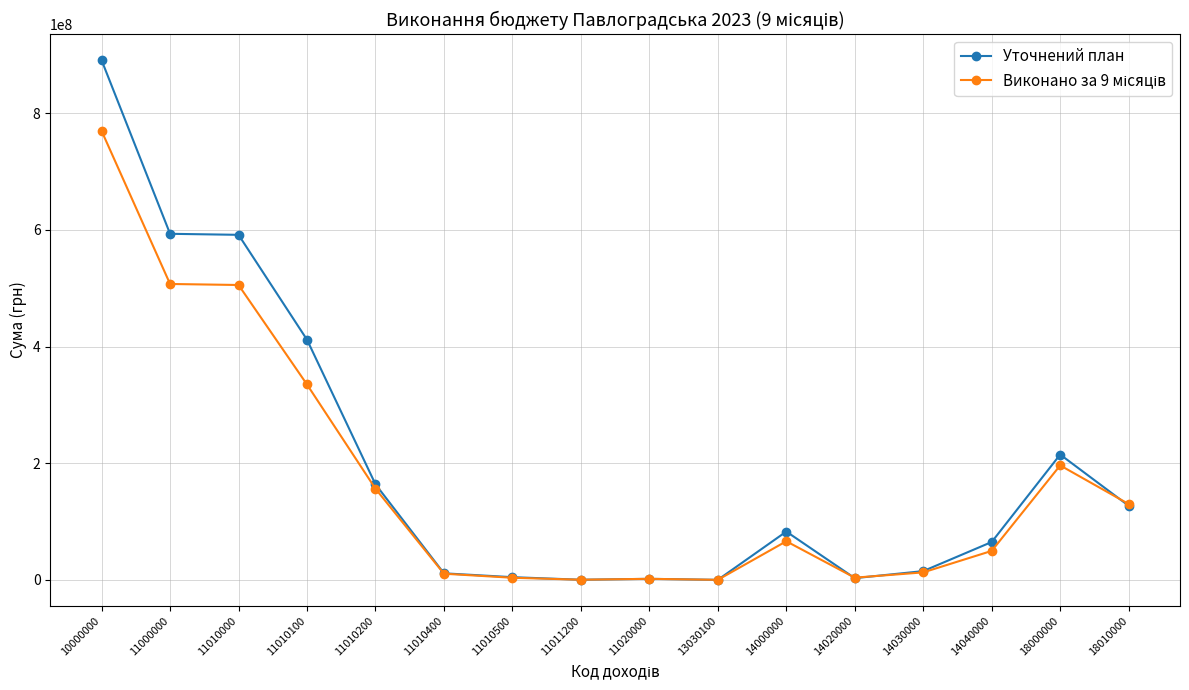

True or false: Уточнений план has more than 0 points higher than both neighbors.

True